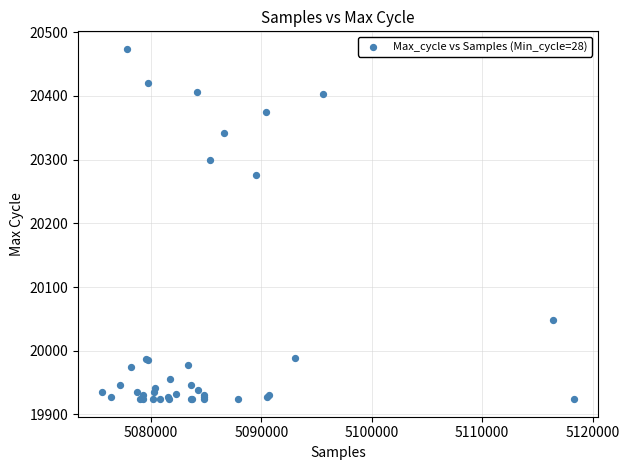

What Y value in the scatter plot is closest to 20199?

20276